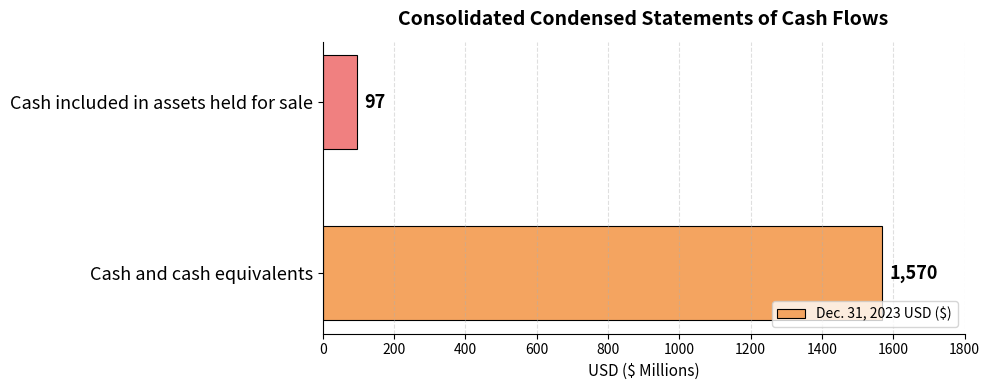

Rank the categories by value from lowest to highest.

Cash included in assets held for sale, Cash and cash equivalents